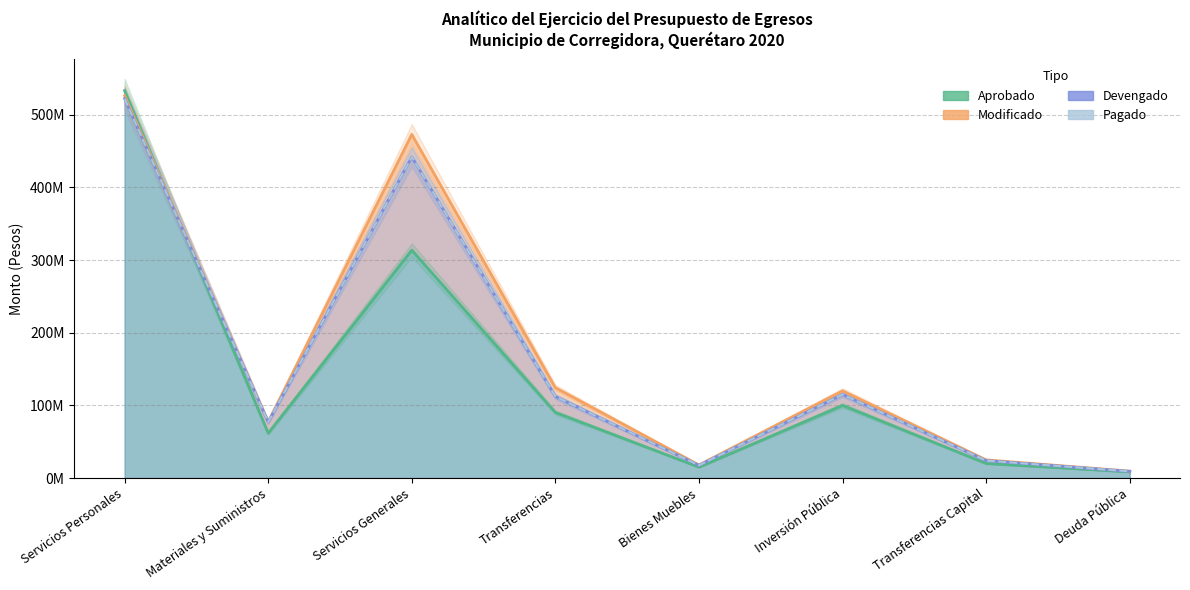

Which series has the largest range (max minus min)?

Aprobado